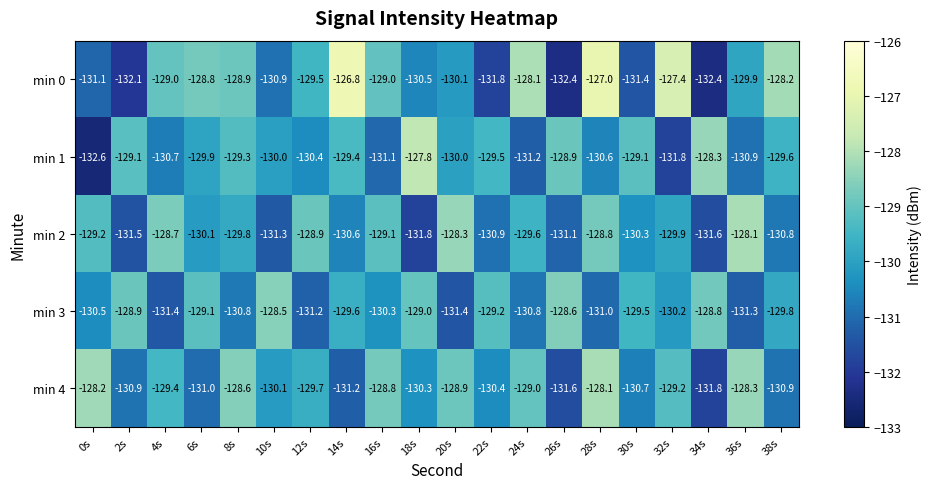

What is the difference between the maximum and minimum values in the min 0 series?

5.6